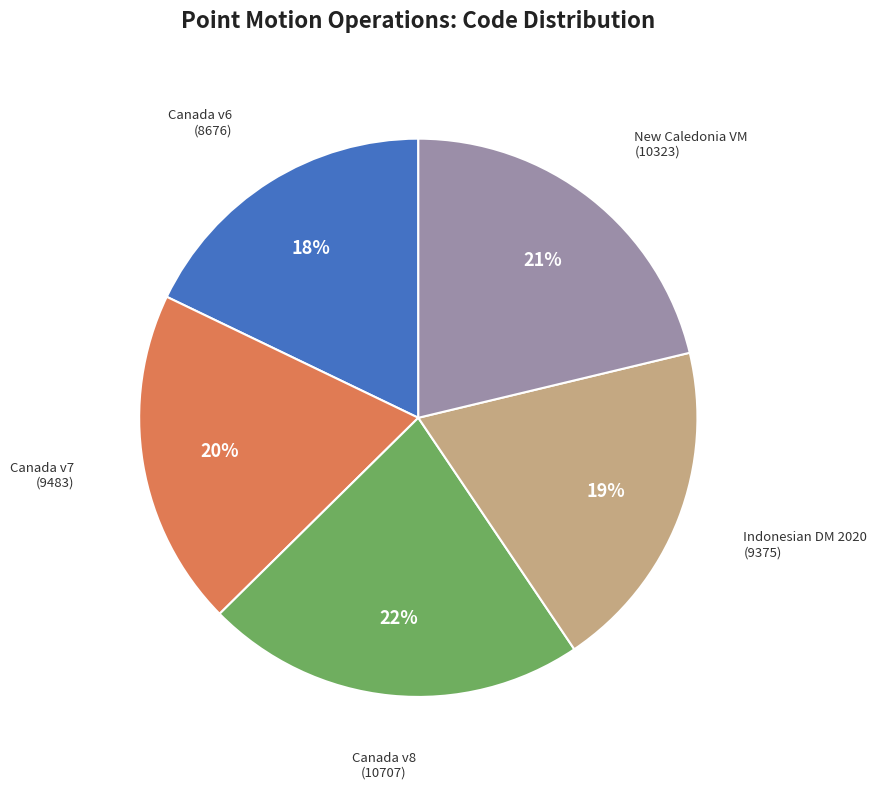

Is there a majority slice in this chart?

No